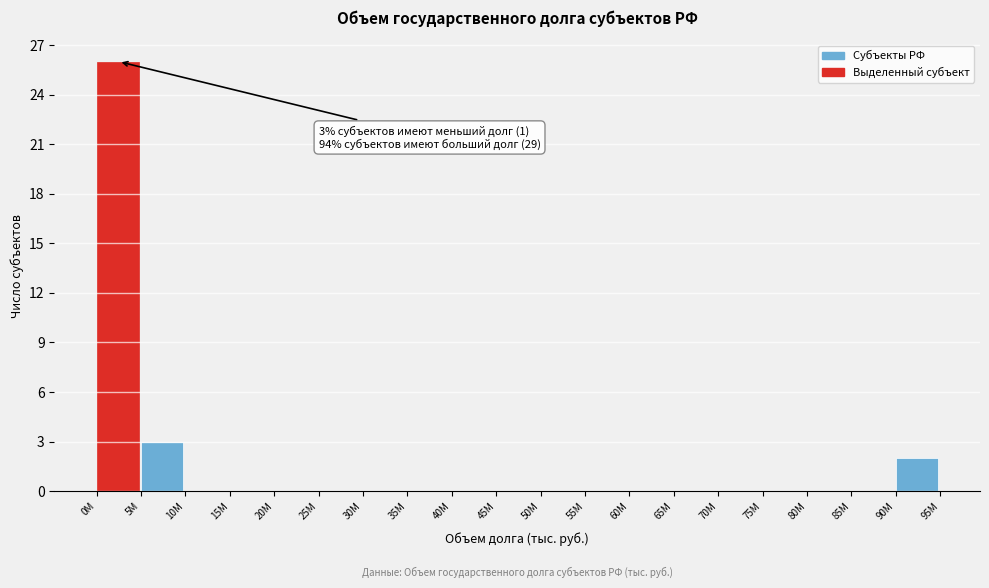

Reading left to right, transcribe all the data shown in this chart.

0M=26	5M=3	10M=0	15M=0	20M=0	25M=0	30M=0	35M=0	40M=0	45M=0	50M=0	55M=0	60M=0	65M=0	70M=0	75M=0	80M=0	85M=0	90M=2